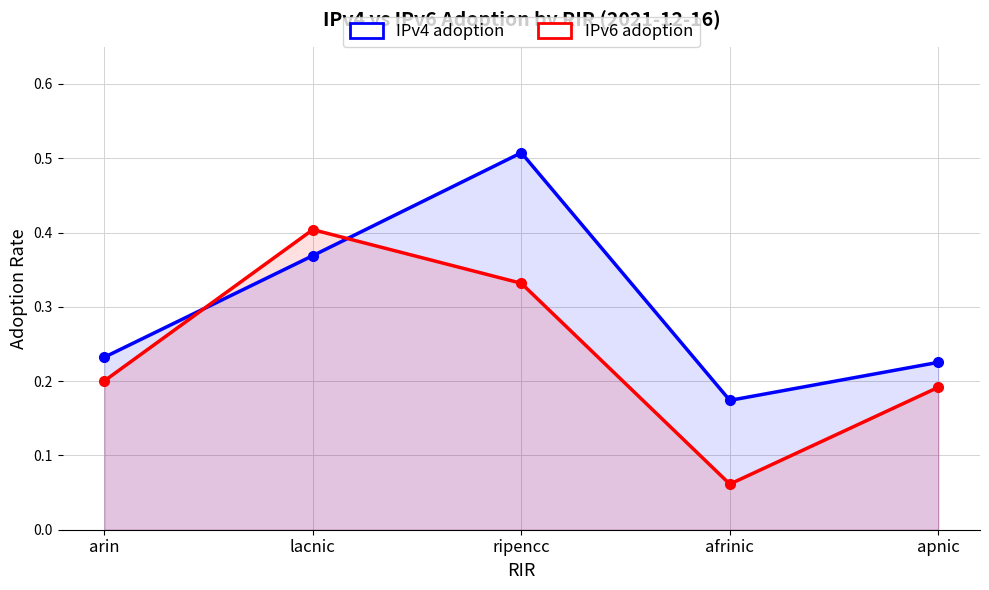

Which category has the highest value in the IPv6 adoption series?

lacnic